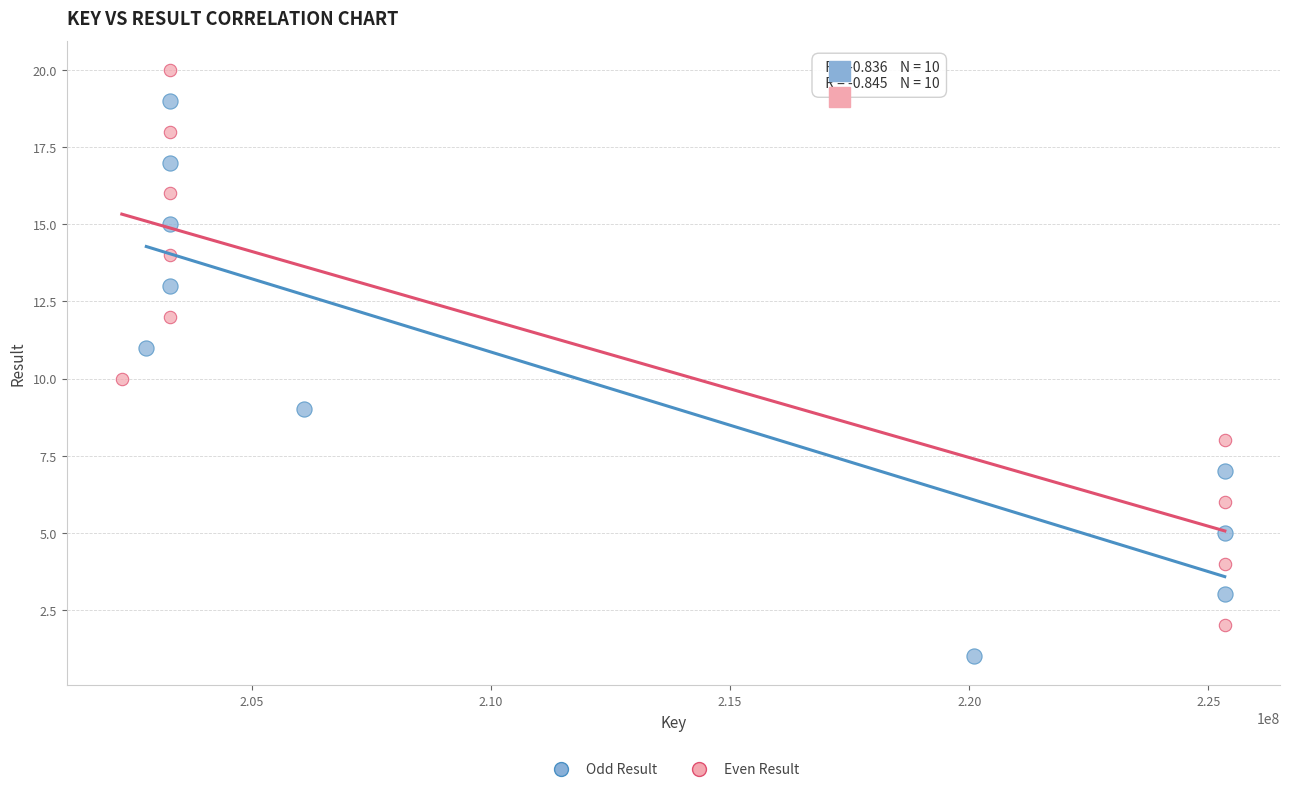

What are all the series names shown in the legend?

Odd Result, Even Result